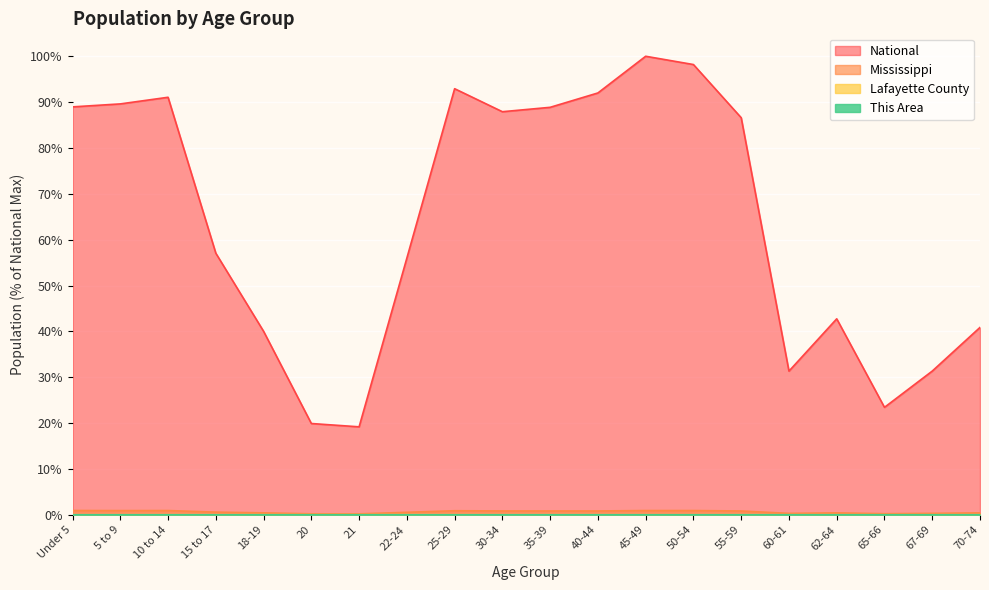

At which category does the chart reach its peak across all series?

45-49